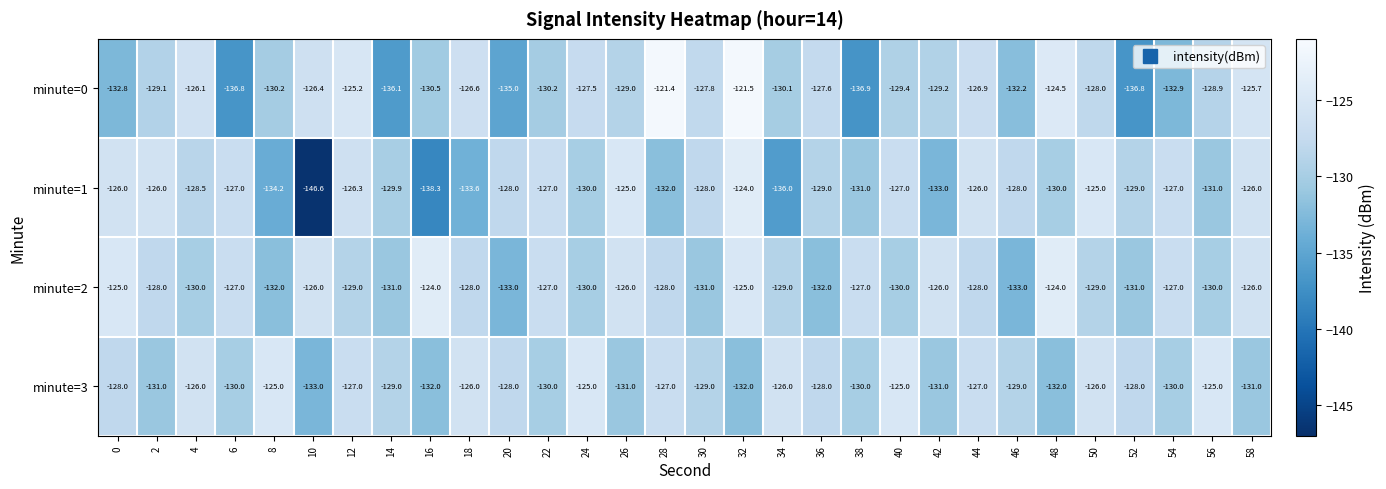

What is the average value of the minute=1 series?

-129.6